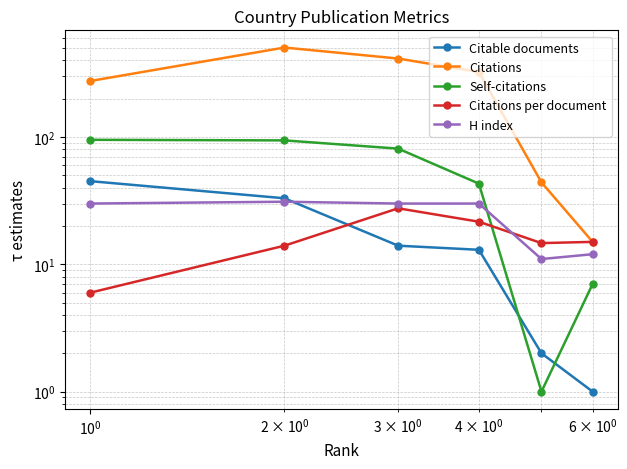

Count the number of categories in the chart.

6